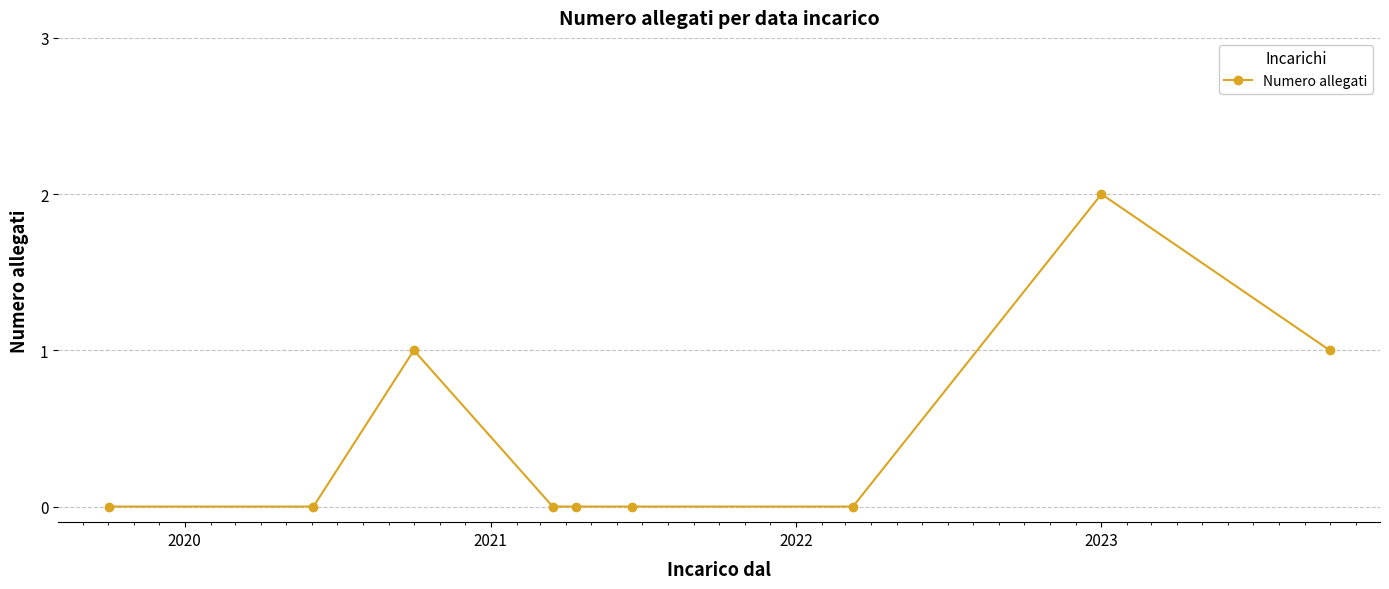

True or false: there are more than 0 points higher than both neighbors.

True